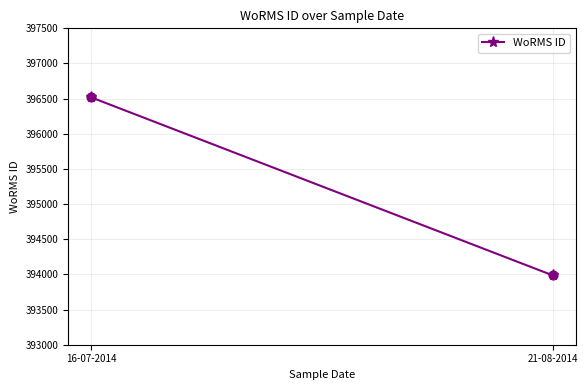

What is the average Y value?

395252